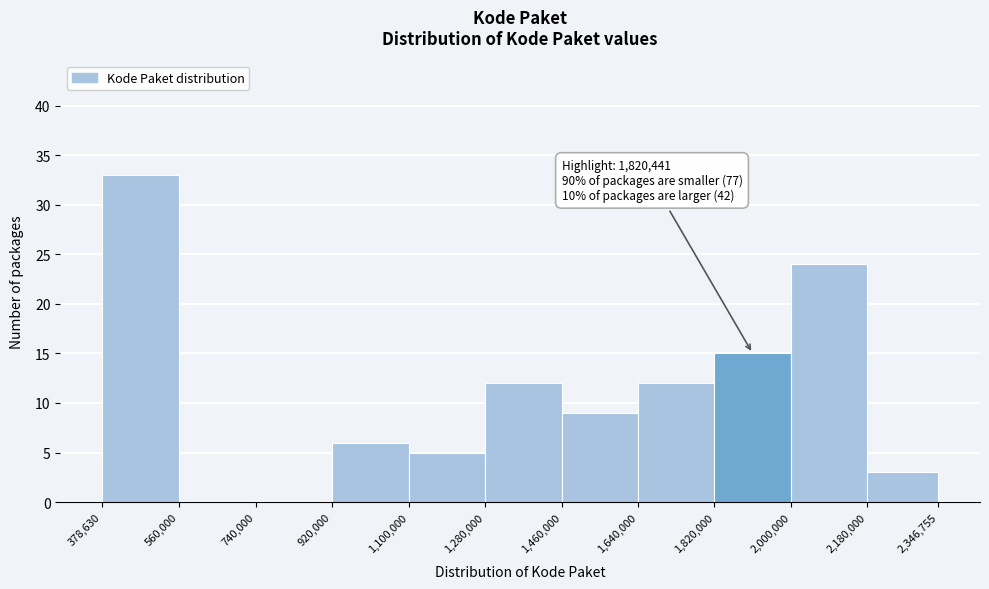

Over which range of the x-axis is the bar tallest?

378,630 to 560,000